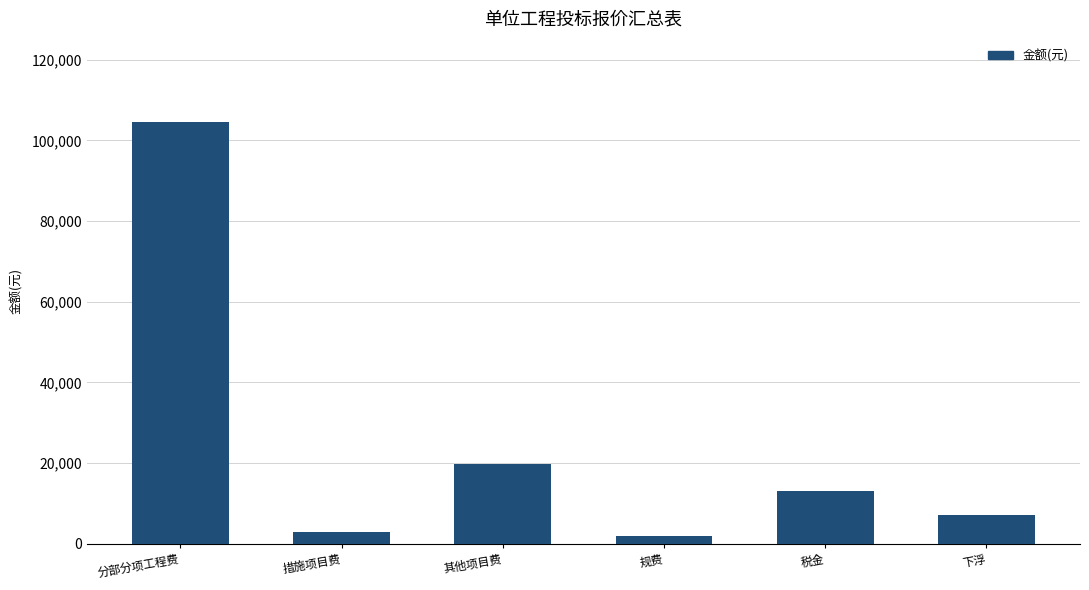

What is the label of the 2nd bar from the right?

税金